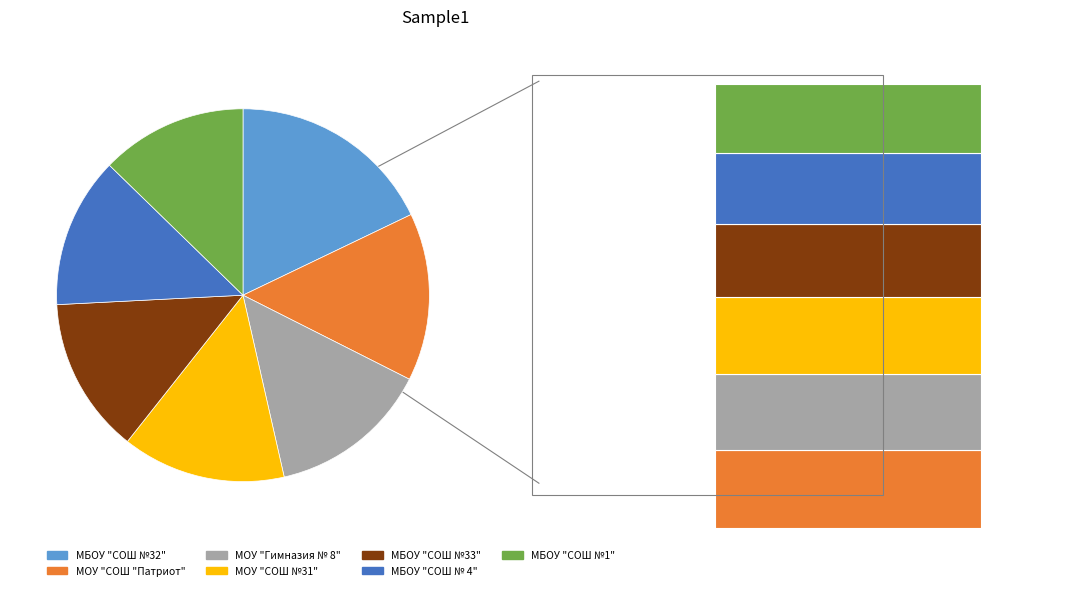

The МБОУ "СОШ №32" slice represents 9% of the pie. True or false?

False